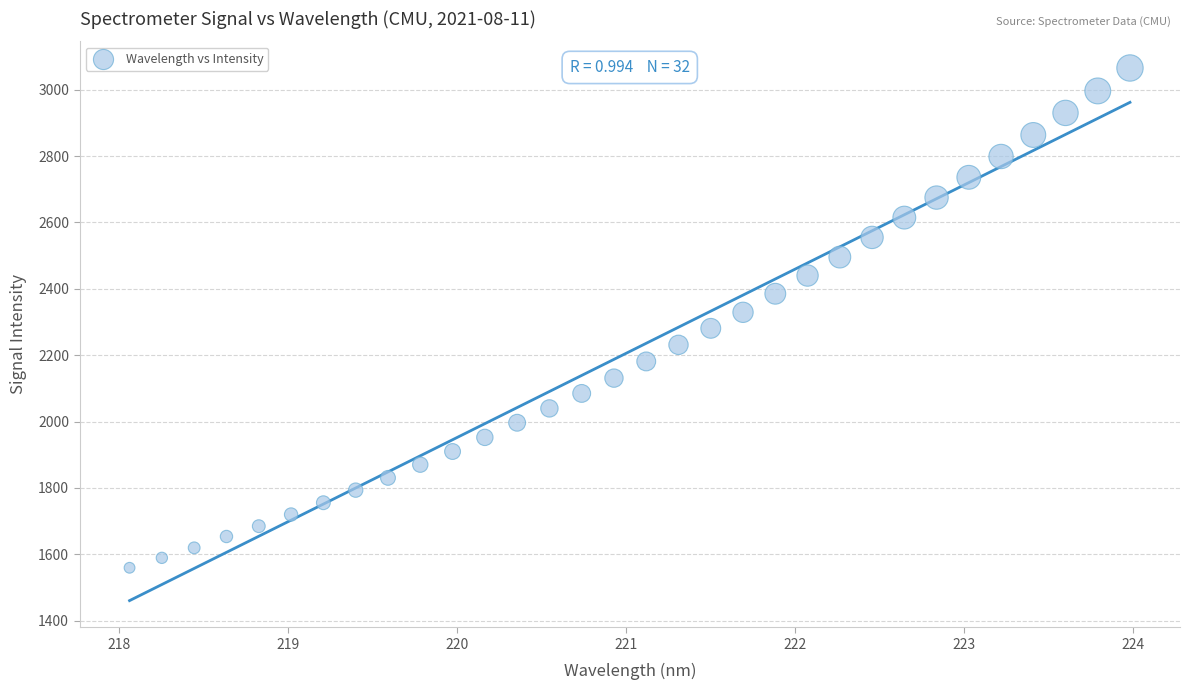

What is the range of X values (max minus min)?

5.9